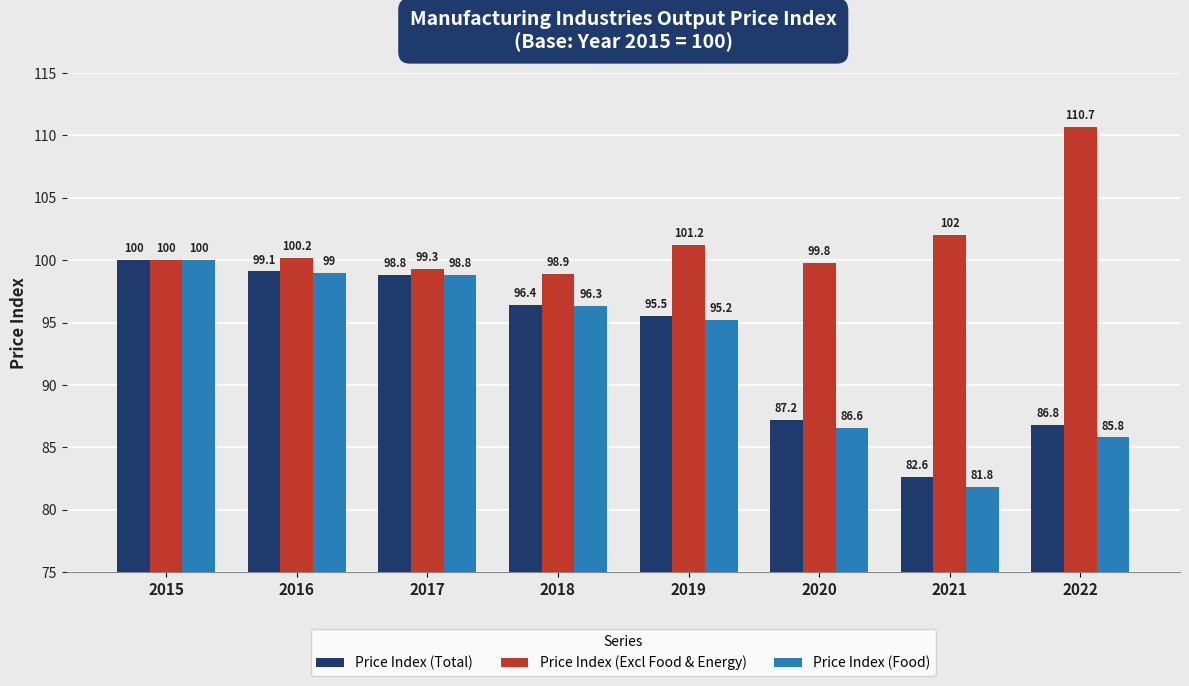

True or false: Price Index (Excl Food & Energy) has a value of 65.2 at 2016.

False